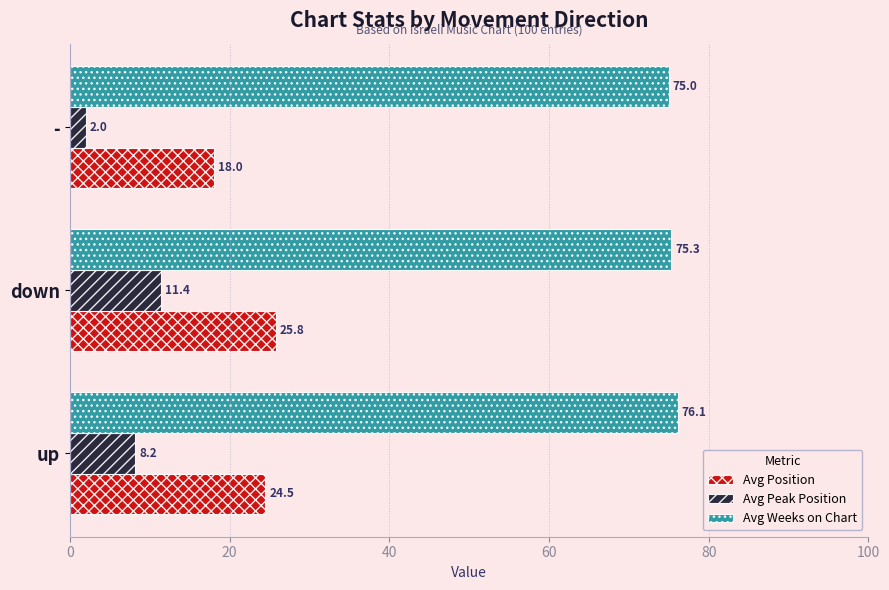

Which series changed the most between up and -?

Avg Position